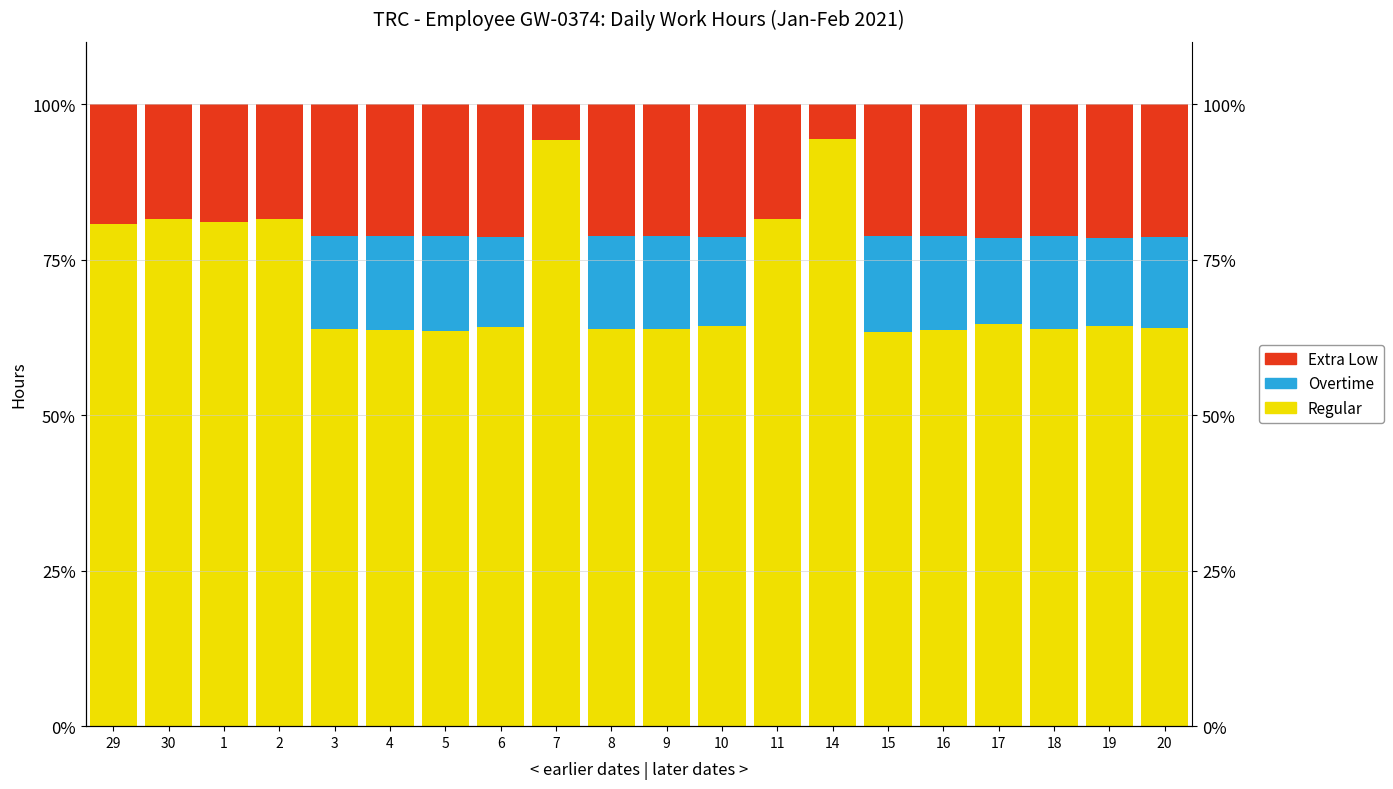

The value of Extra Low at 9 is 10.8. True or false?

False